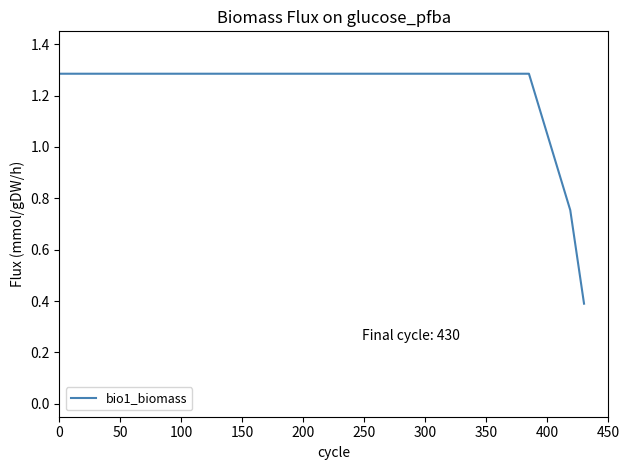

What is the smallest value displayed?

0.4